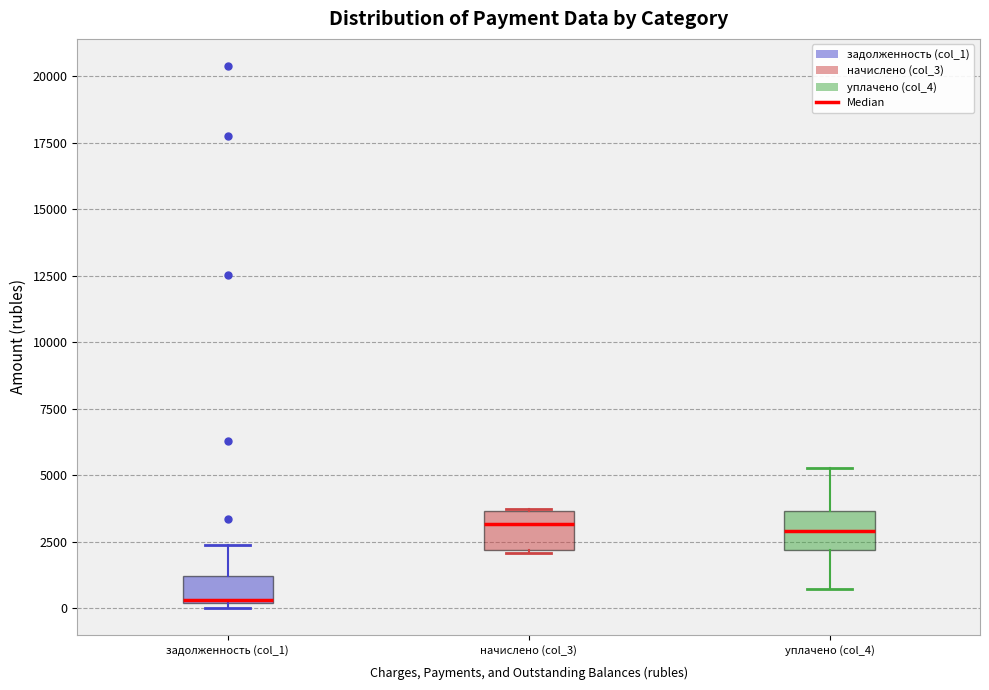

Where is the upper edge of the box for уплачено (col_4) on the y-axis? The values are not printed on the chart, so give them approximately, as read against the axis.

3500